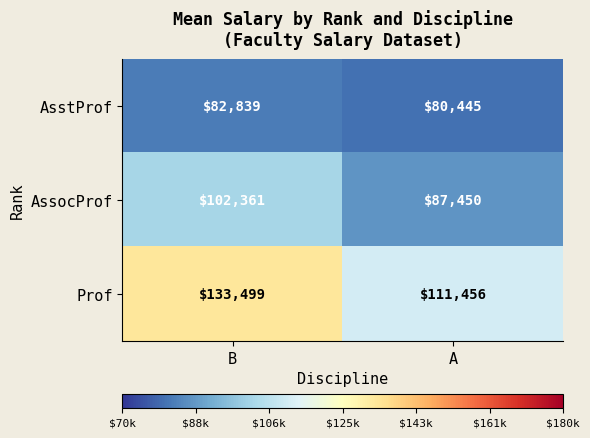

True or false: AssocProf has a value of 87450 at A.

True